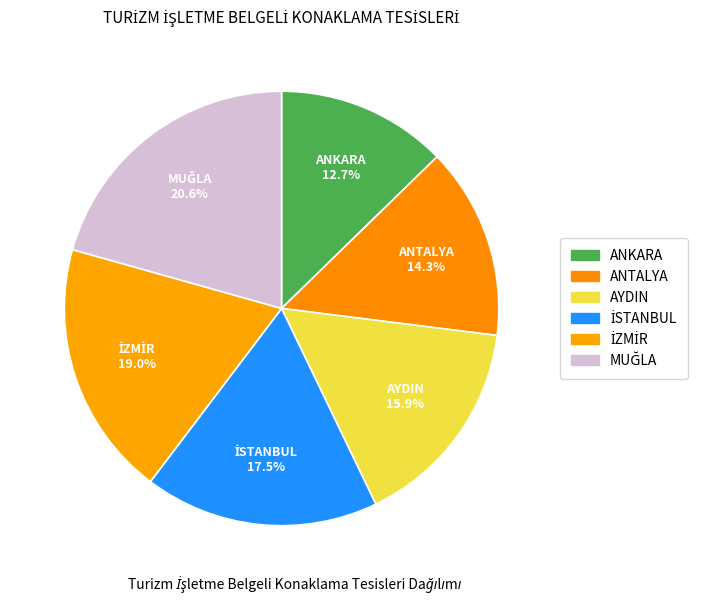

What is the smallest slice in the pie chart?

ANKARA